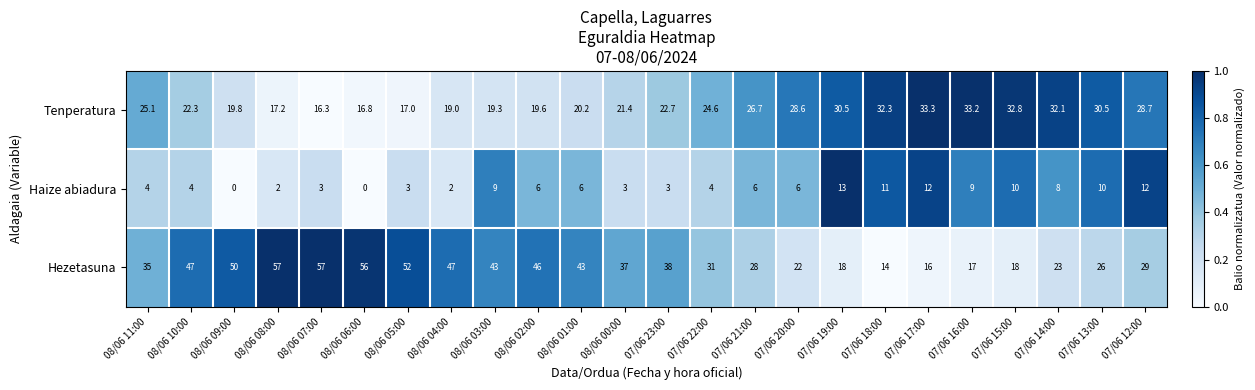

True or false: Tenperatura has a value of 22.3 at 07/06 14:00.

False